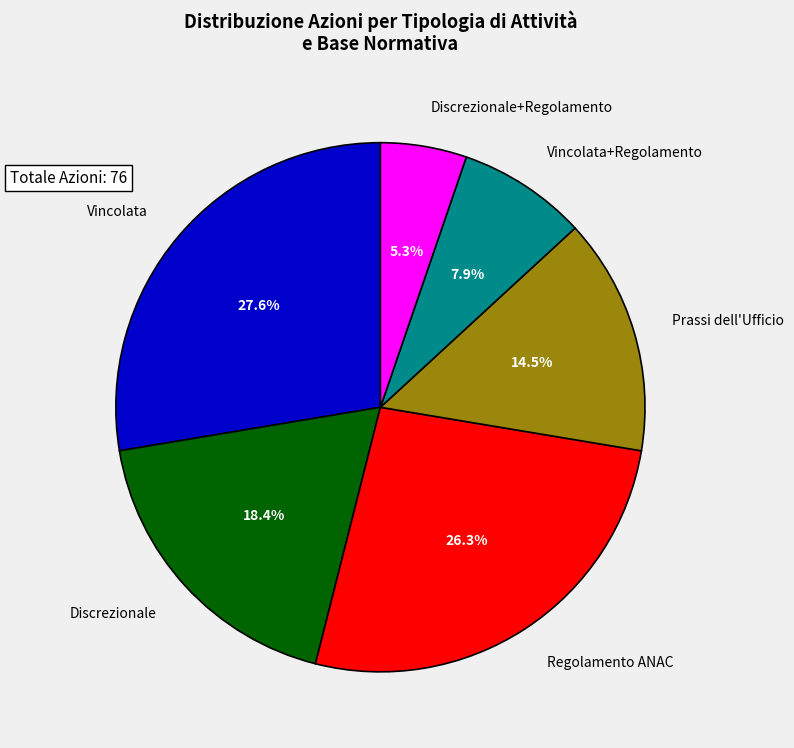

Rank the categories by value from highest to lowest.

Vincolata, Regolamento ANAC, Discrezionale, Prassi dell'Ufficio, Vincolata+Regolamento, Discrezionale+Regolamento